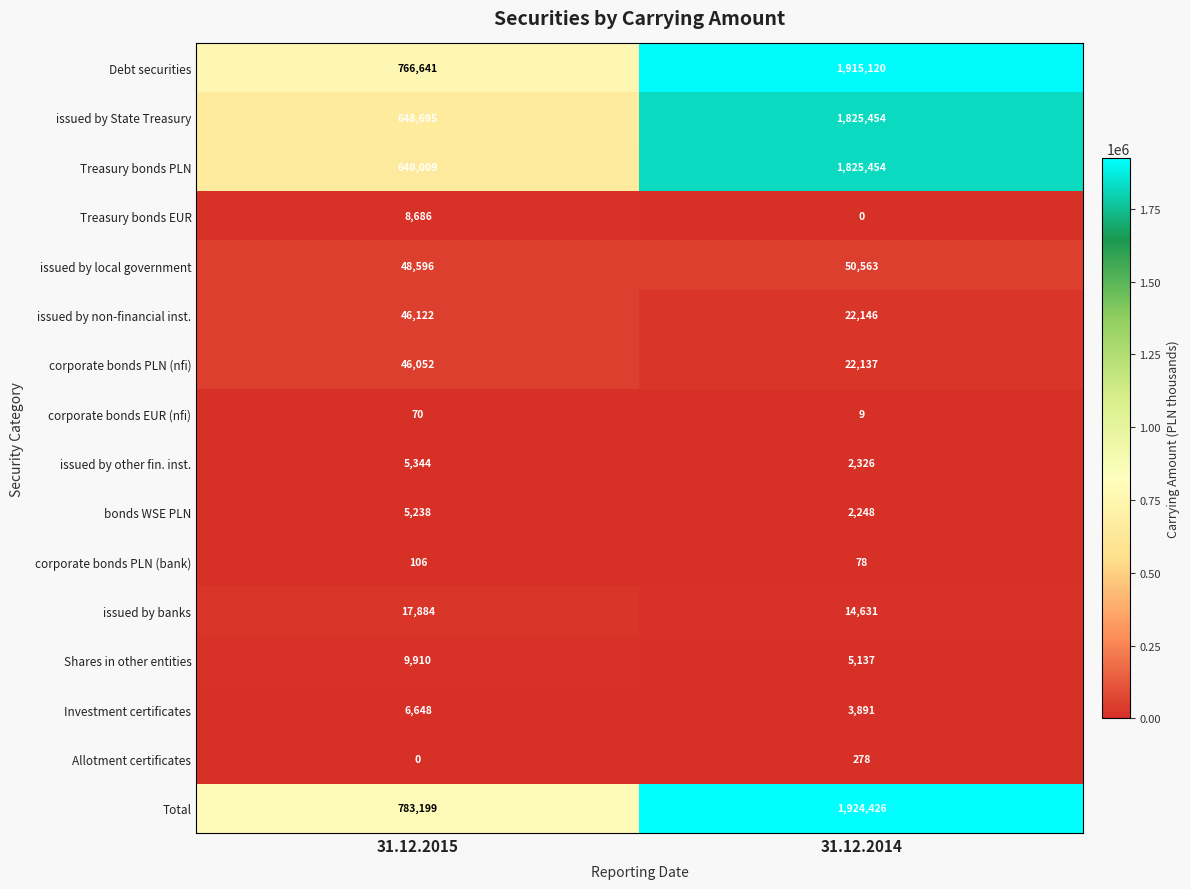

What is the sum of the issued by State Treasury values at 31.12.2015 and 31.12.2014?

2474149